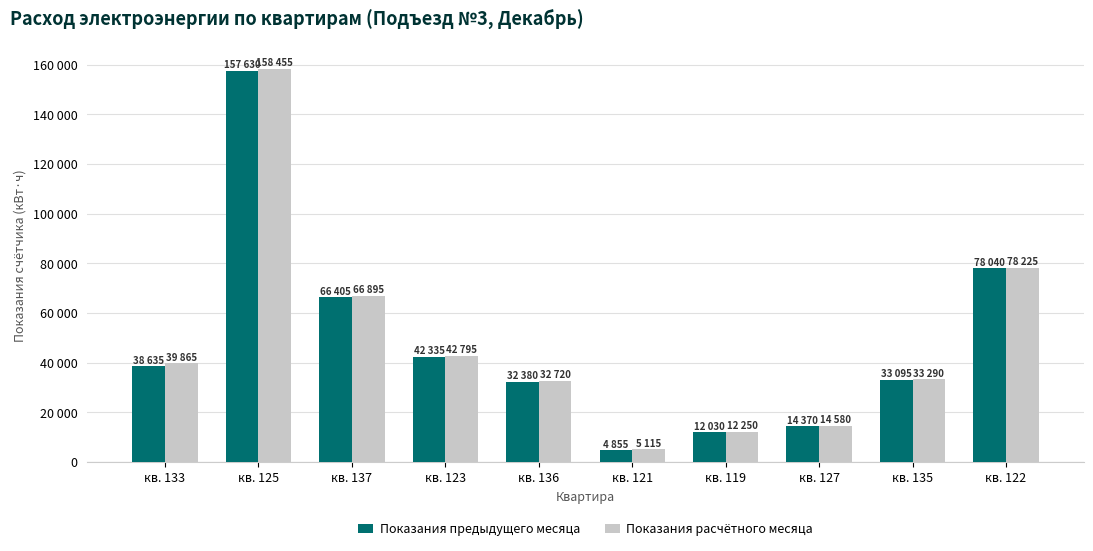

What is the sum of all Показания расчётного месяца values?

484190